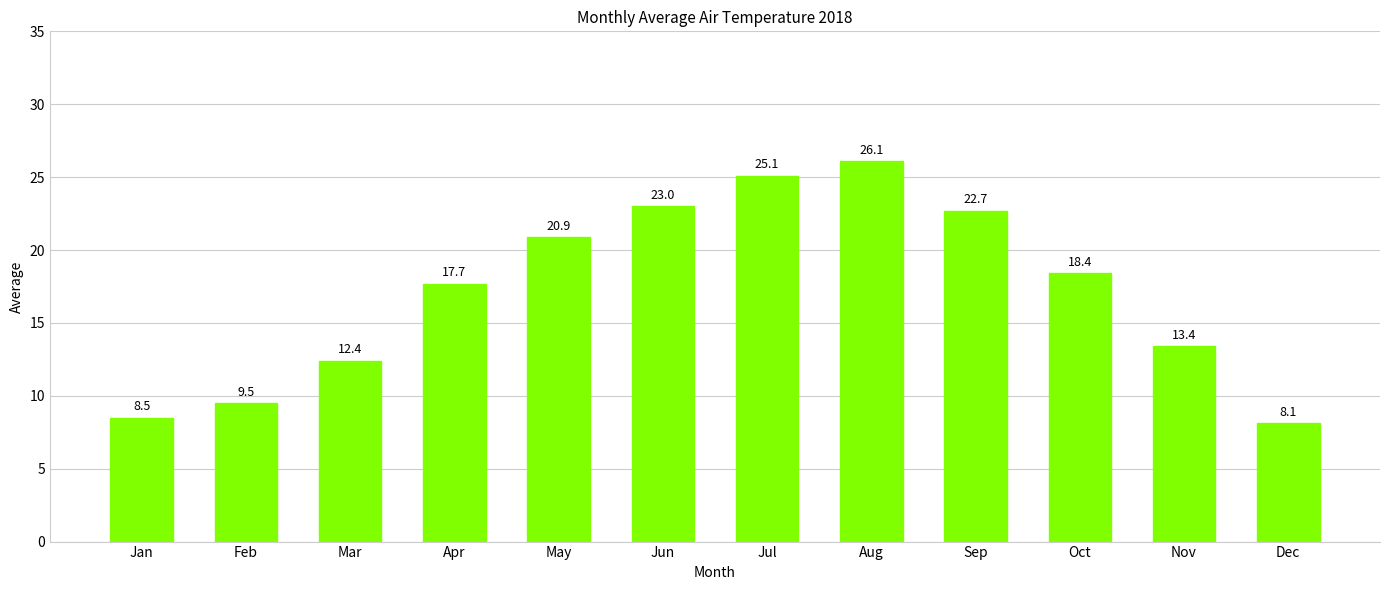

How many series are shown in this chart?

1